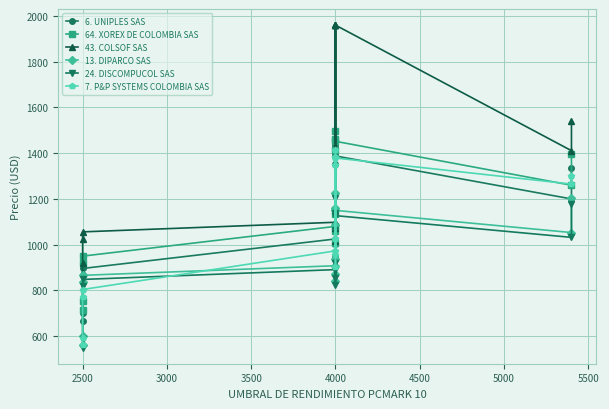

What is the difference between the second highest and second lowest values in the 13. DIPARCO SAS series?

602